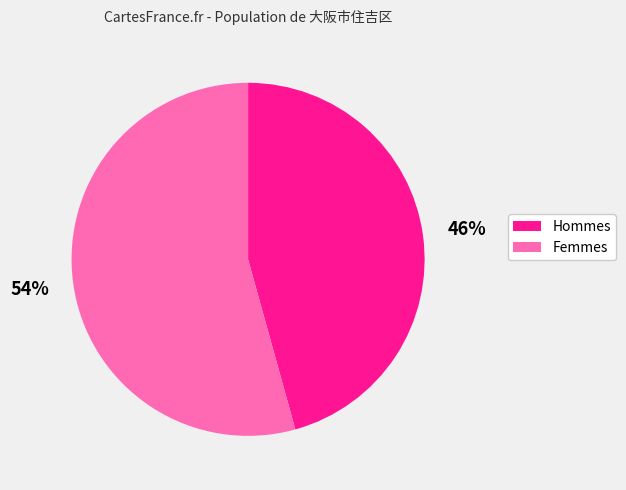

How many segments does this pie chart have?

2